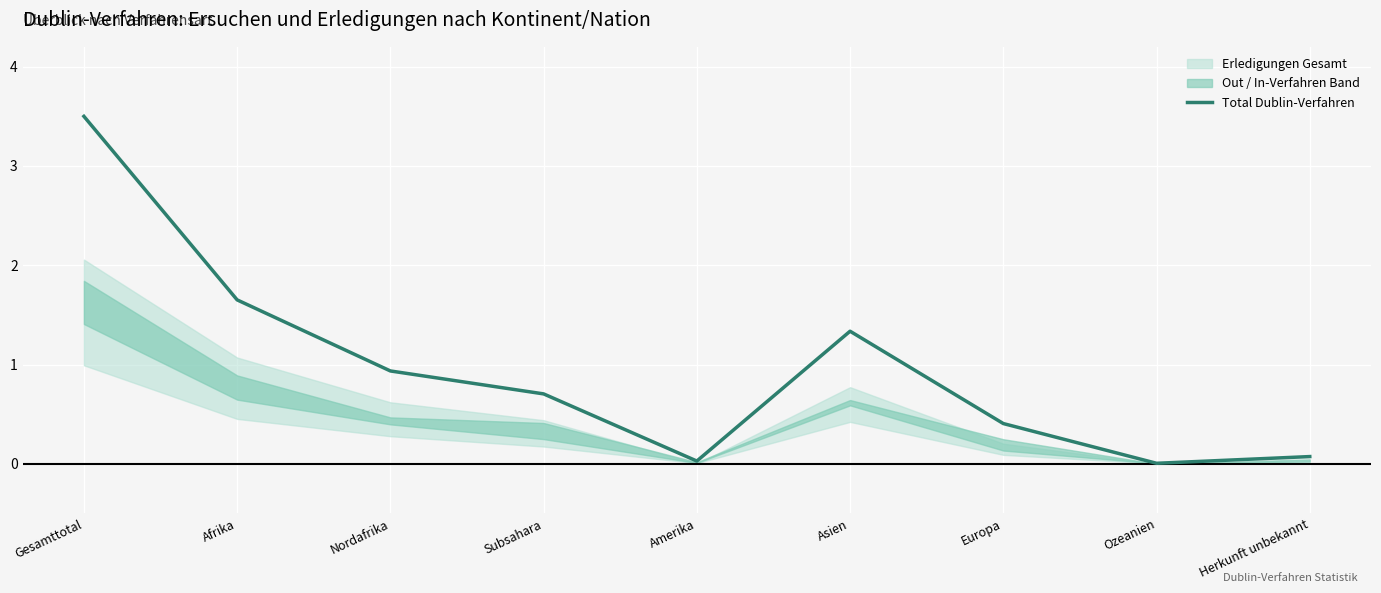

What is the change in value from Gesamttotal to Asien?

-2.2